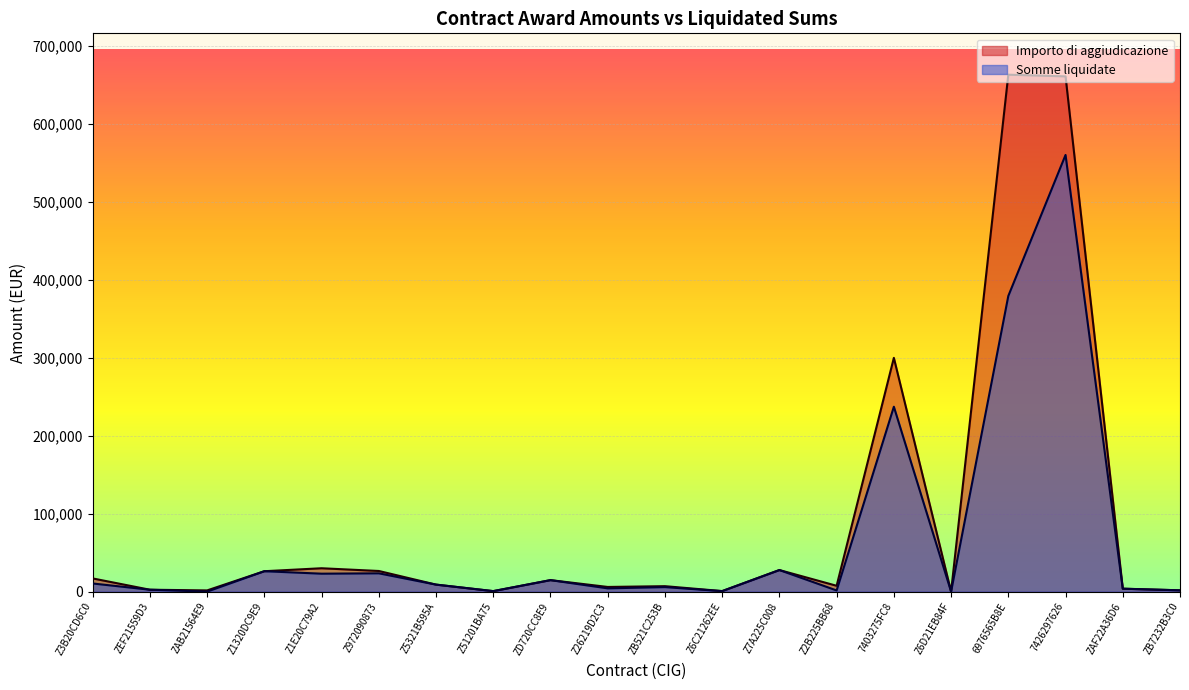

At which label does Somme liquidate reach its peak?

7426297626